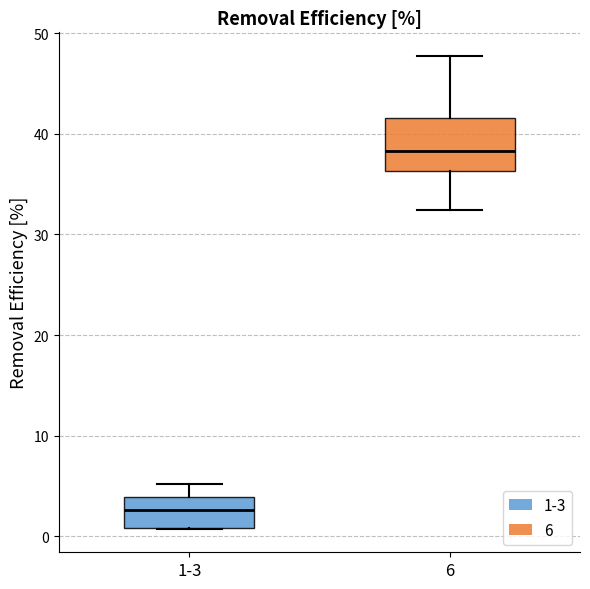

Reading left to right, transcribe this box plot: for each box, give where its median line is, the range the box spans, and where its two whiskers end, as read against the y-axis. The values are not printed on the chart, so give them approximately, as read against the axis.

1-3: median 3, box 1 to 4, whiskers 1 to 5
6: median 38, box 36 to 42, whiskers 32 to 48